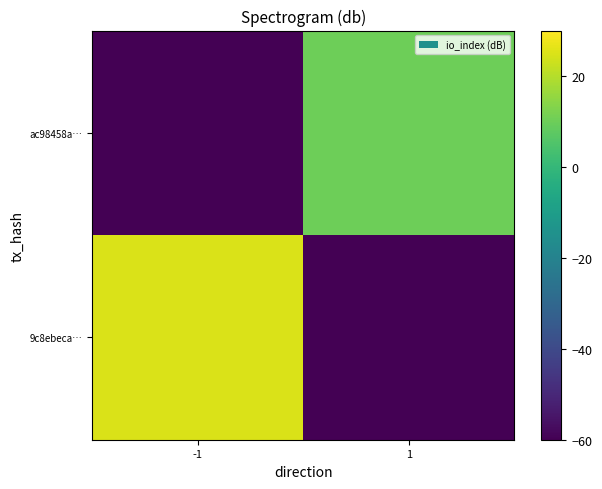

Rank the series at 1 from lowest to highest value.

9c8ebeca…, ac98458a…